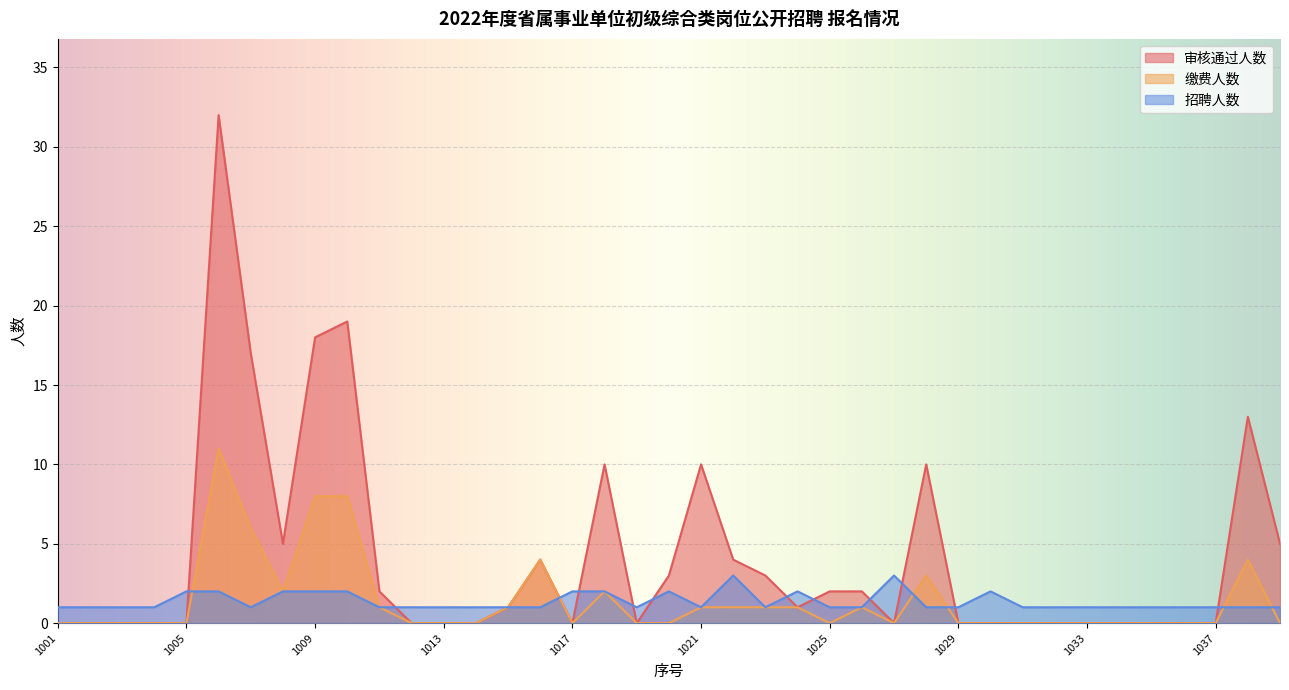

How many intersections are there between 招聘人数 and 缴费人数?

6